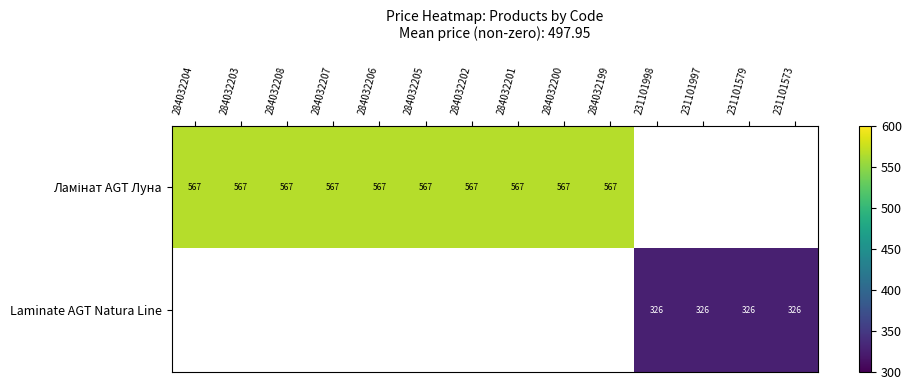

How many data points does each series have?

14